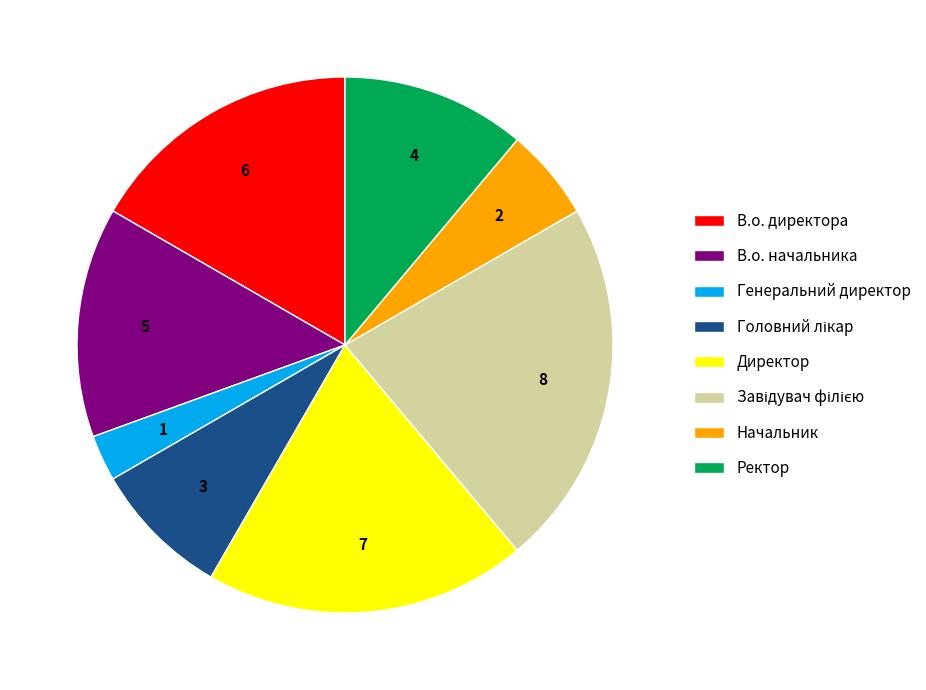

Is the sum of Ректор and Директор greater than half?

No